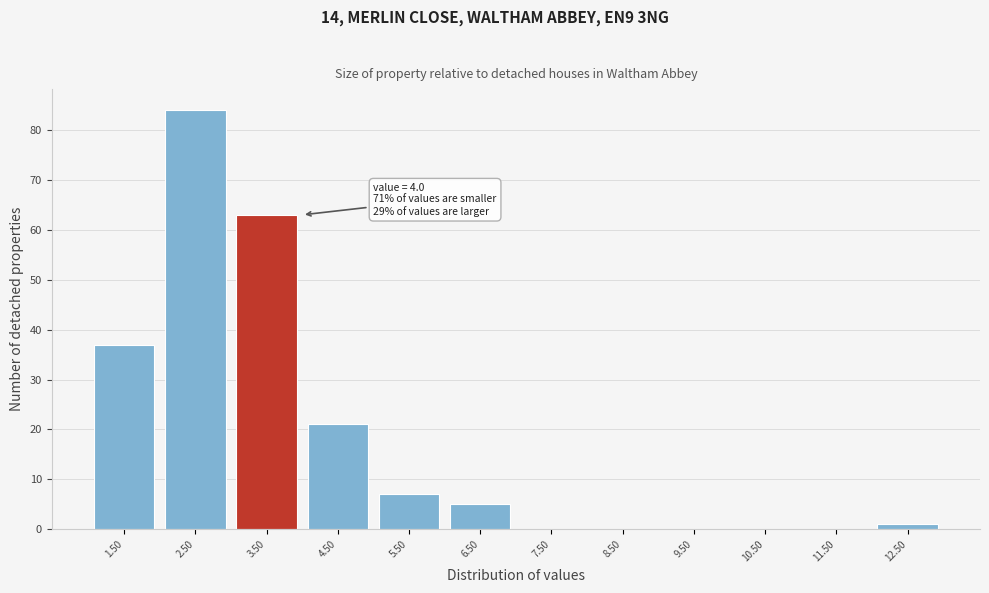

Reading left to right, extract all data points from this chart.

1.50=37	2.50=84	3.50=63	4.50=21	5.50=7	6.50=5	7.50=0	8.50=0	9.50=0	10.50=0	11.50=0	12.50=1